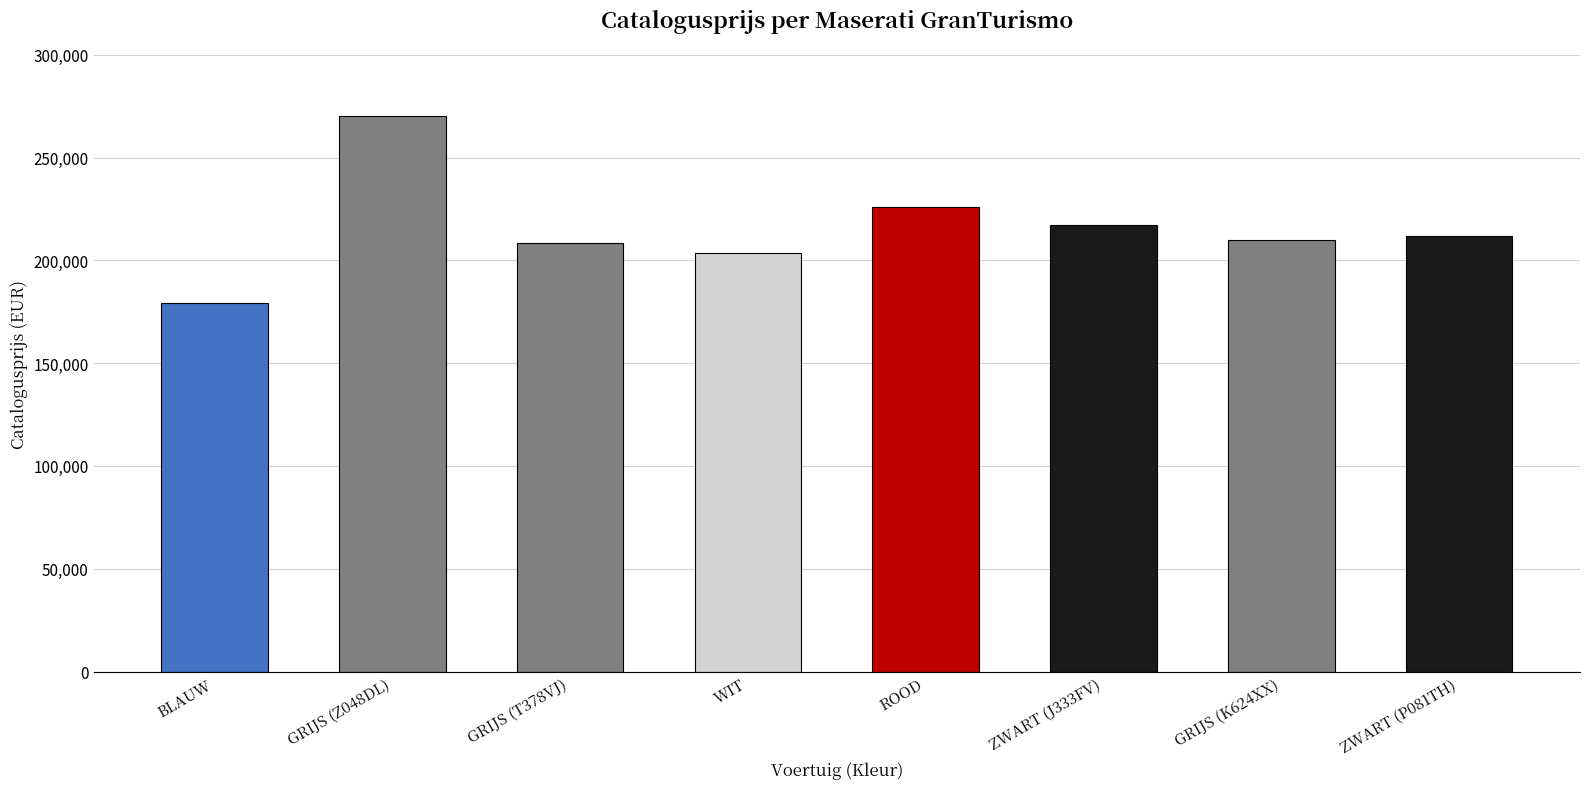

What is the minimum value shown in the chart?

179070